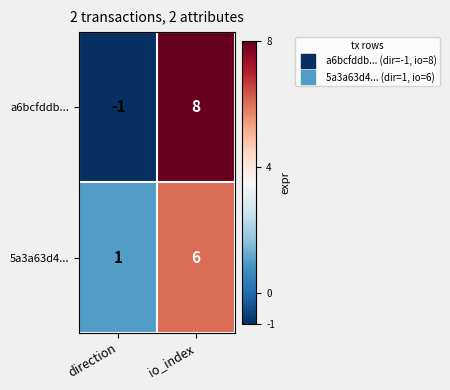

What is the sum of the 5a3a63d4... values at io_index and direction?

7